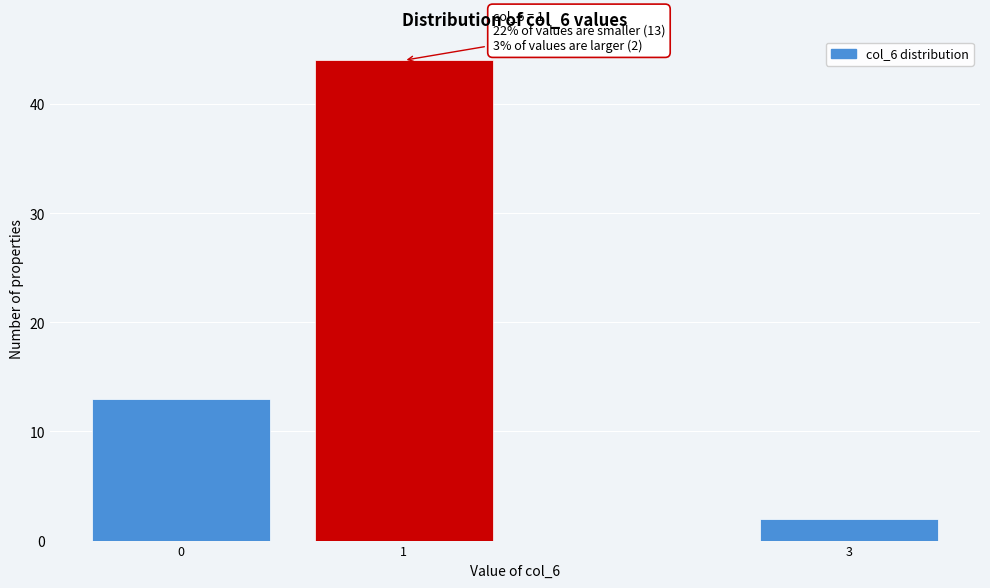

Reading right to left, transcribe all the data shown in this chart.

3=2	1=44	0=13